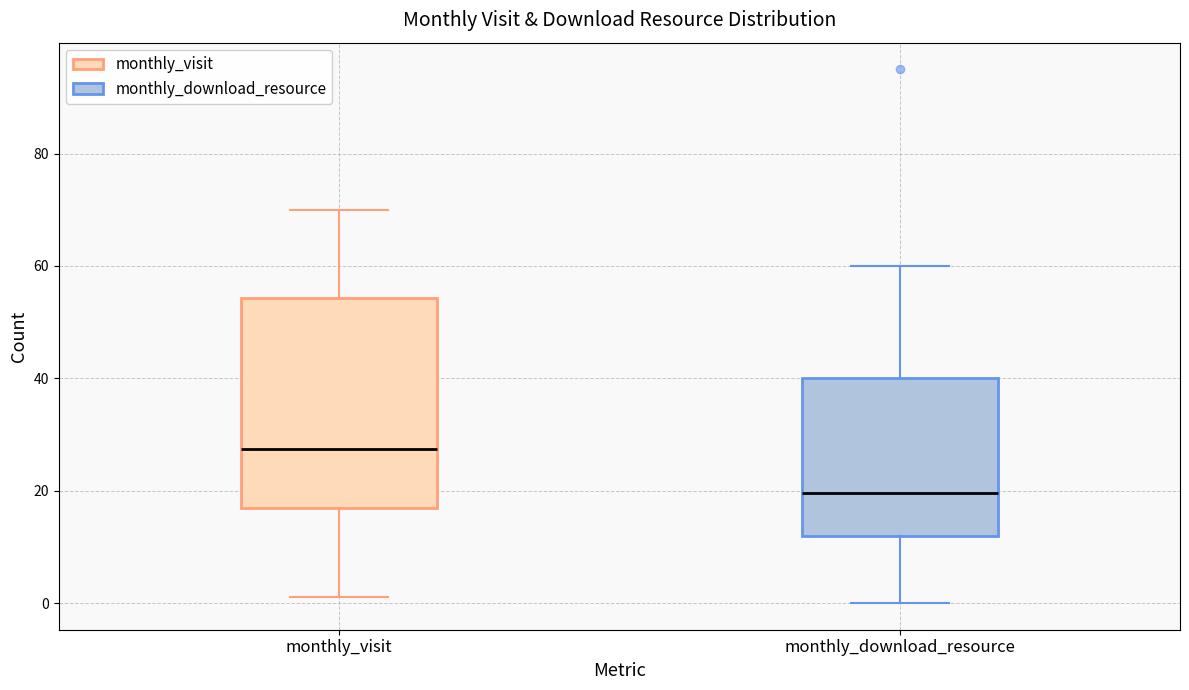

Where does the lower whisker of the box for monthly_visit end on the y-axis? The values are not printed on the chart, so give them approximately, as read against the axis.

2